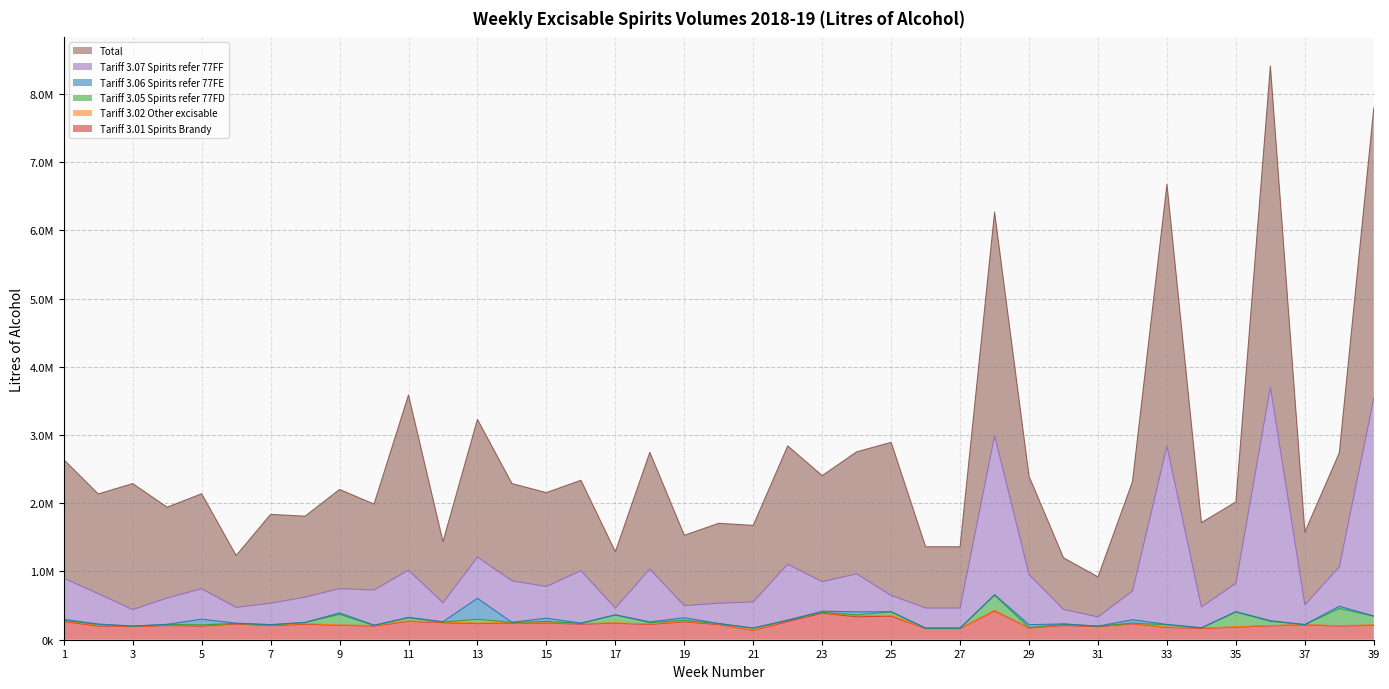

How many data points in Tariff 3.07 Spirits refer 77FF are above 728339?

19